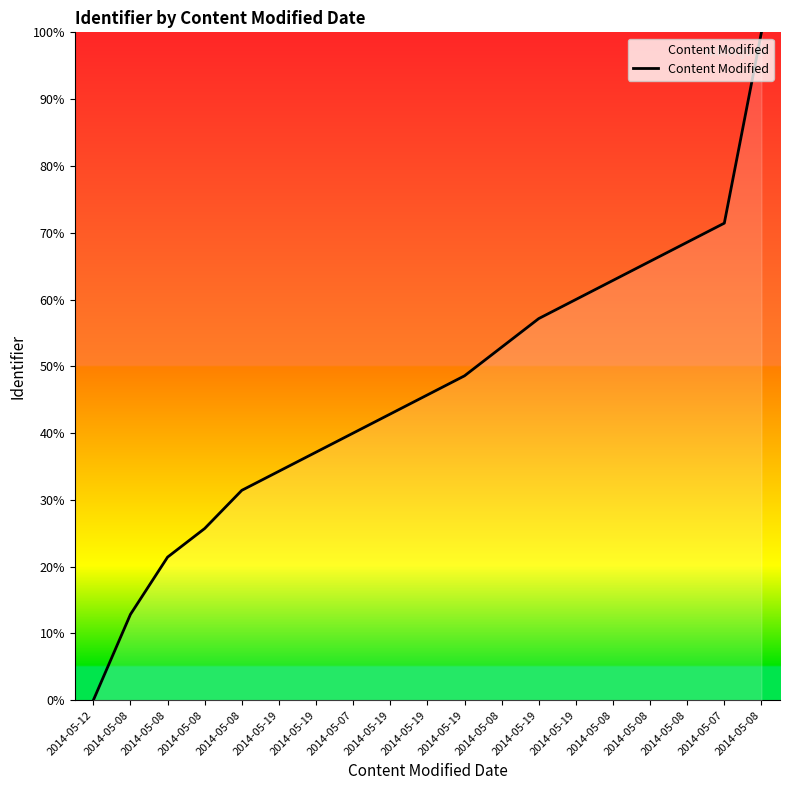

Does the chart display data point markers on the line(s)?

No